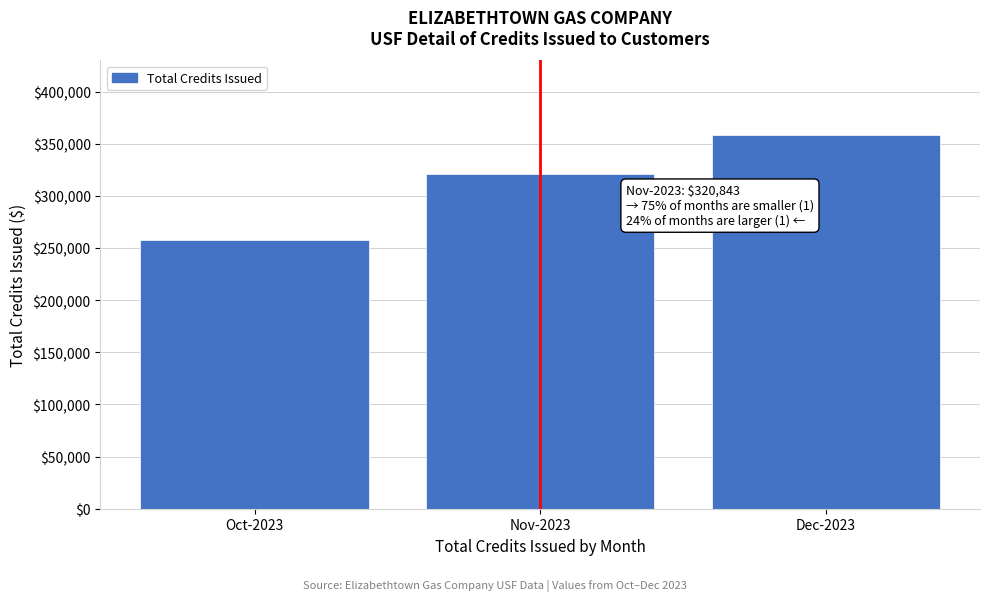

Reading right to left, list all the values displayed in this chart.

358138.2	320843.4	257411.3